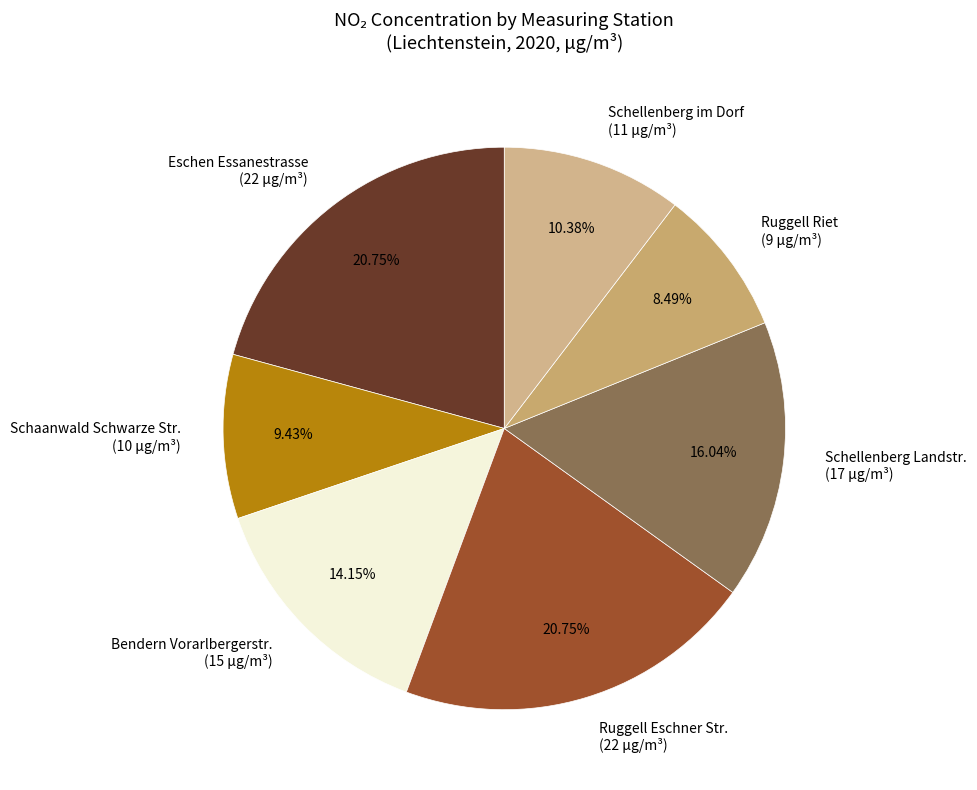

Does Ruggell Eschner Str. (22 μg/m³) account for over 50% of the chart?

No